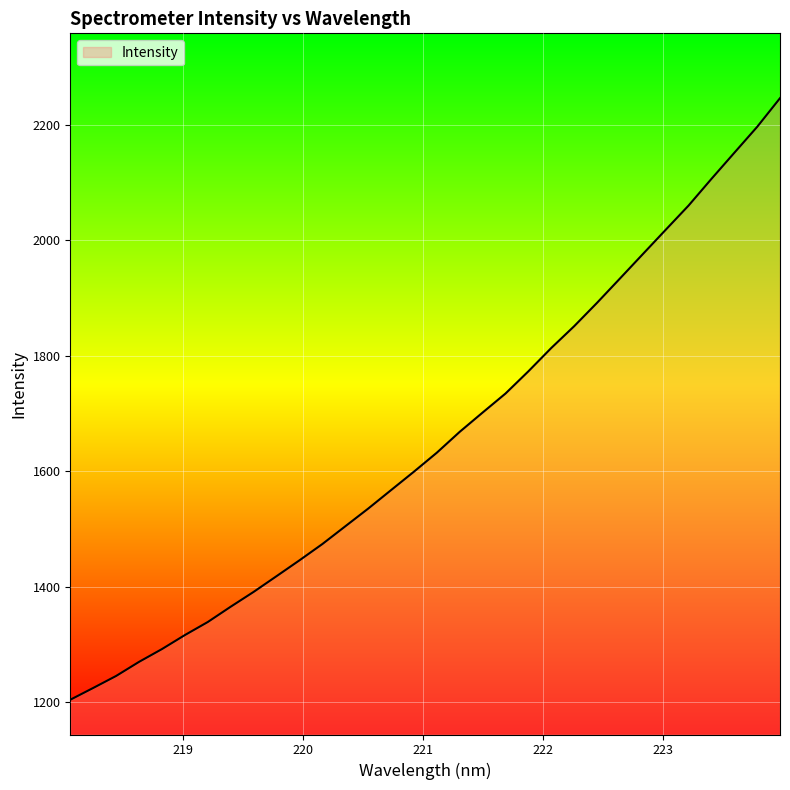

What is the greatest value displayed?

2246.2